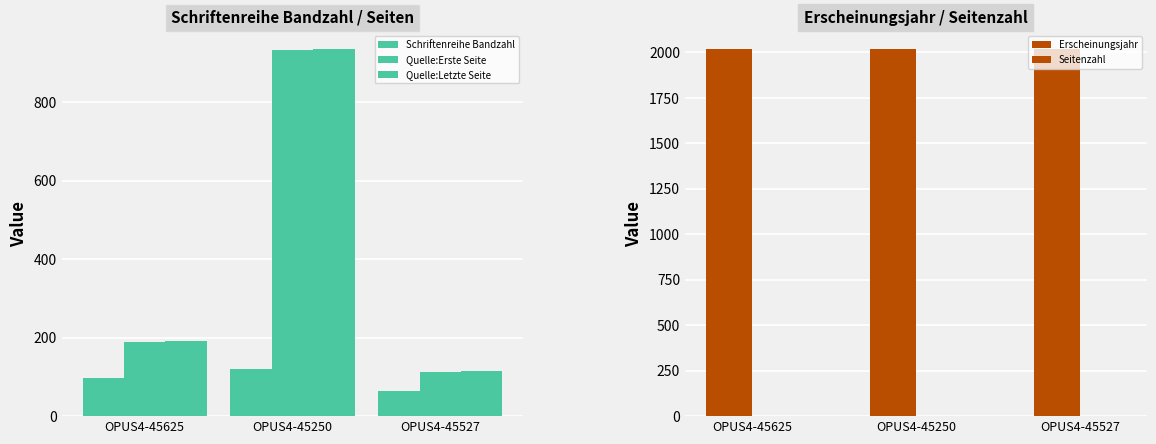

Which label corresponds to the largest value in the chart?

OPUS4-45625